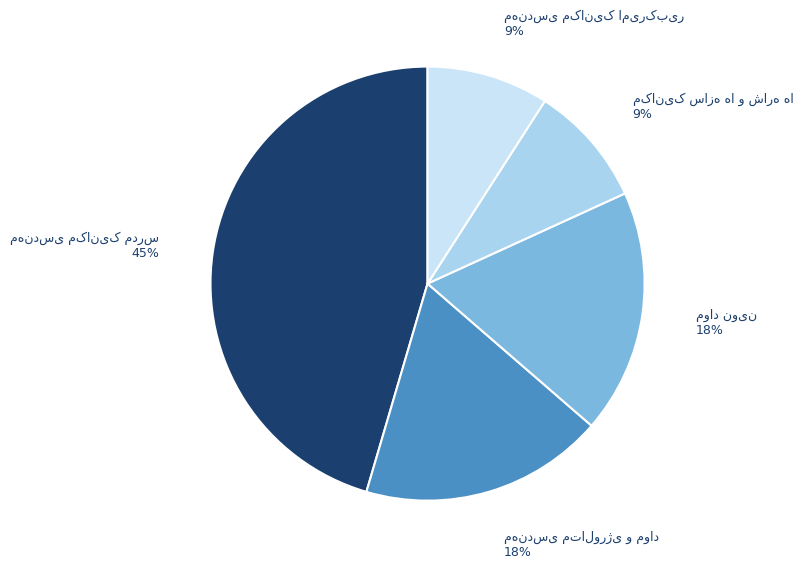

To the nearest percent, what is the difference between the largest and smallest slice percentages?

36%